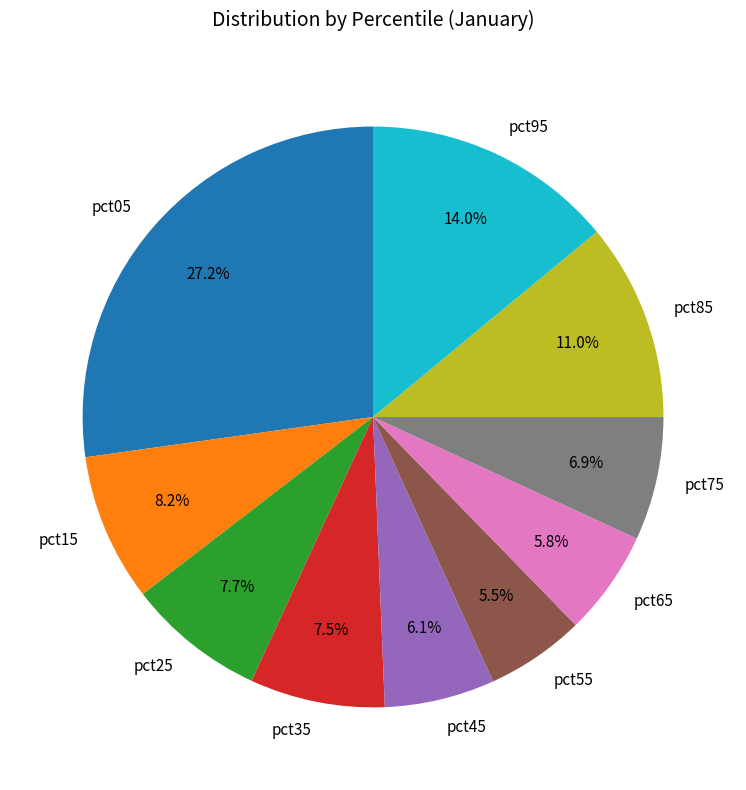

To the nearest percent, what is the difference between the pct65 and pct05 slice percentages?

21%